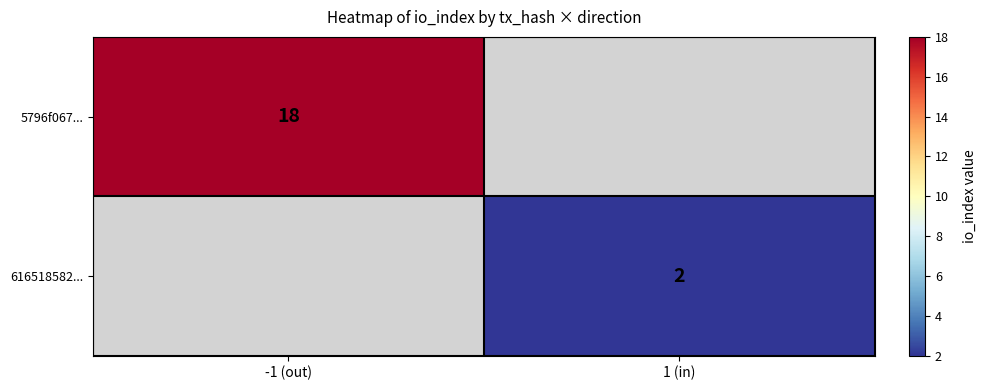

Is it true that 5796f067... equals 4 at -1 (out)?

False